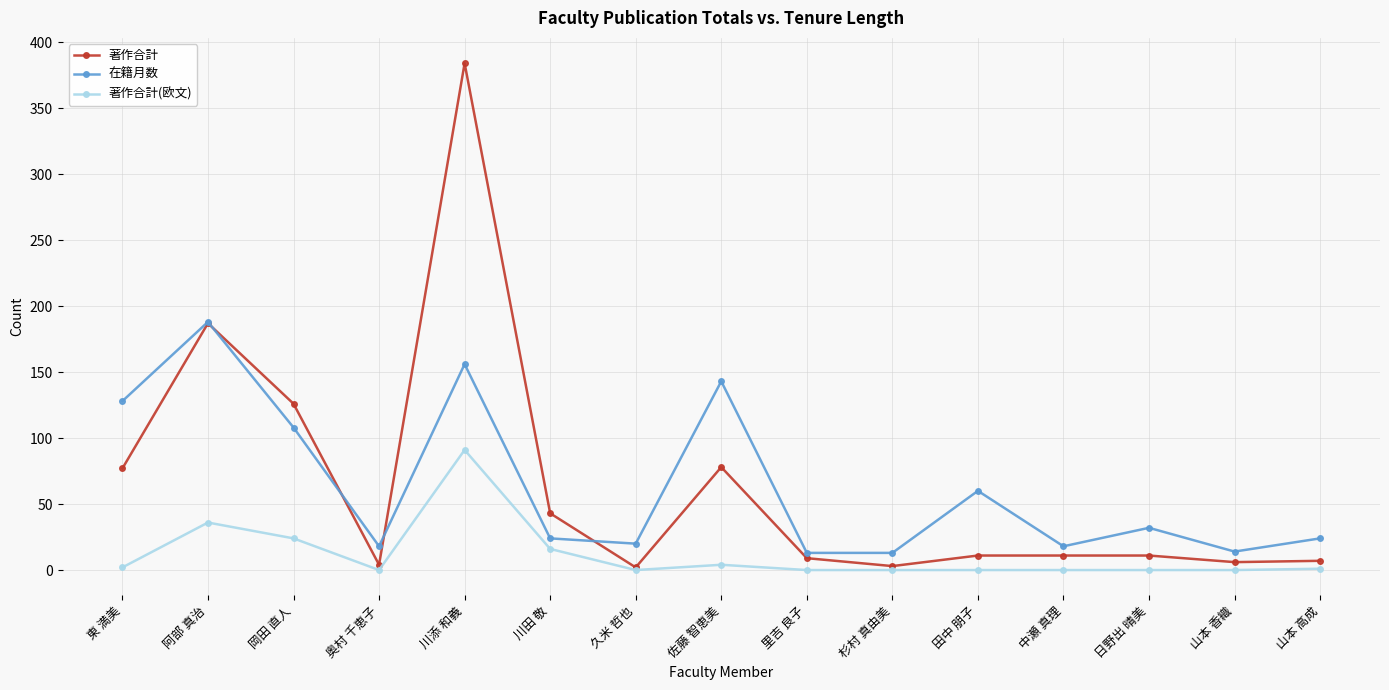

What is the total value across all series at 里吉 良子?

22